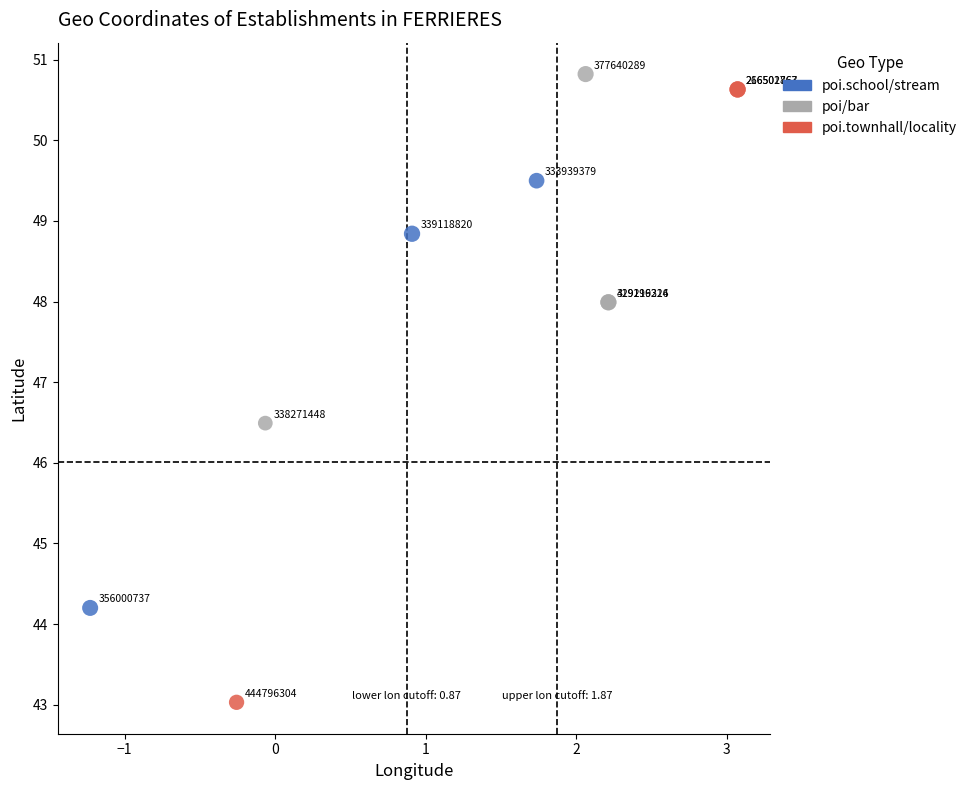

Which series reaches the maximum Y coordinate?

poi/bar